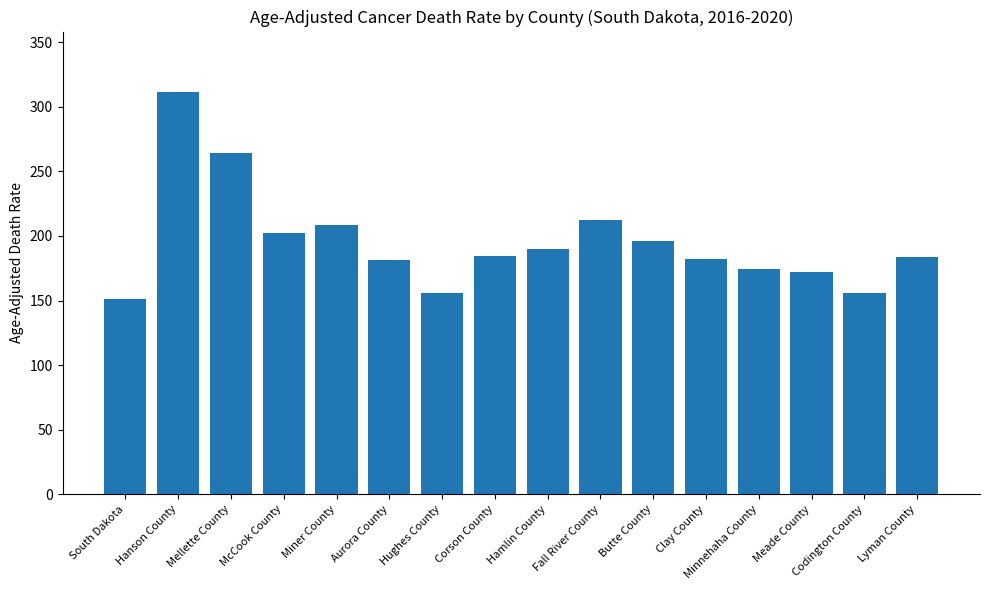

How many bars are there in total?

16